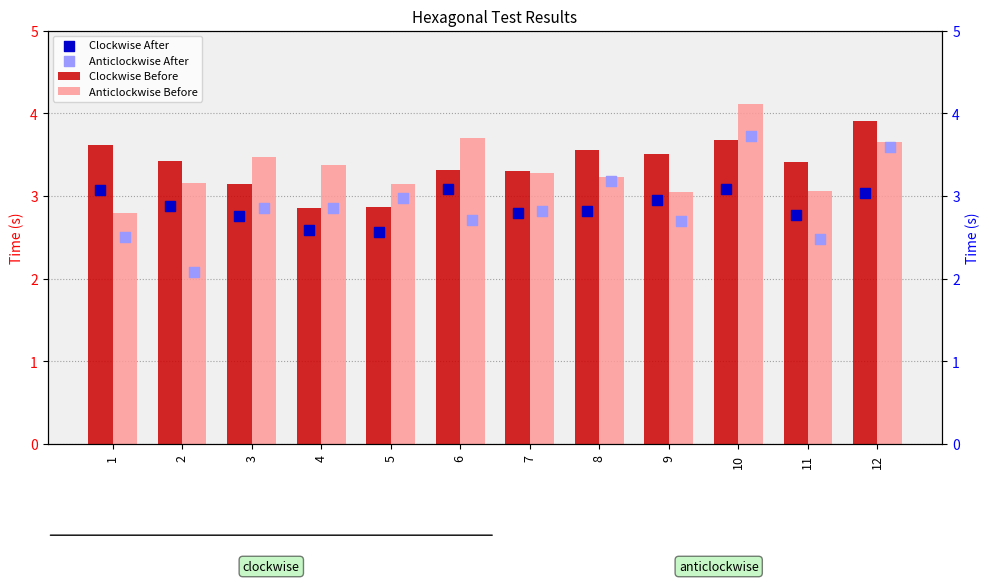

What are all the series names shown in the legend?

Clockwise Before, Anticlockwise Before, Clockwise After, Anticlockwise After